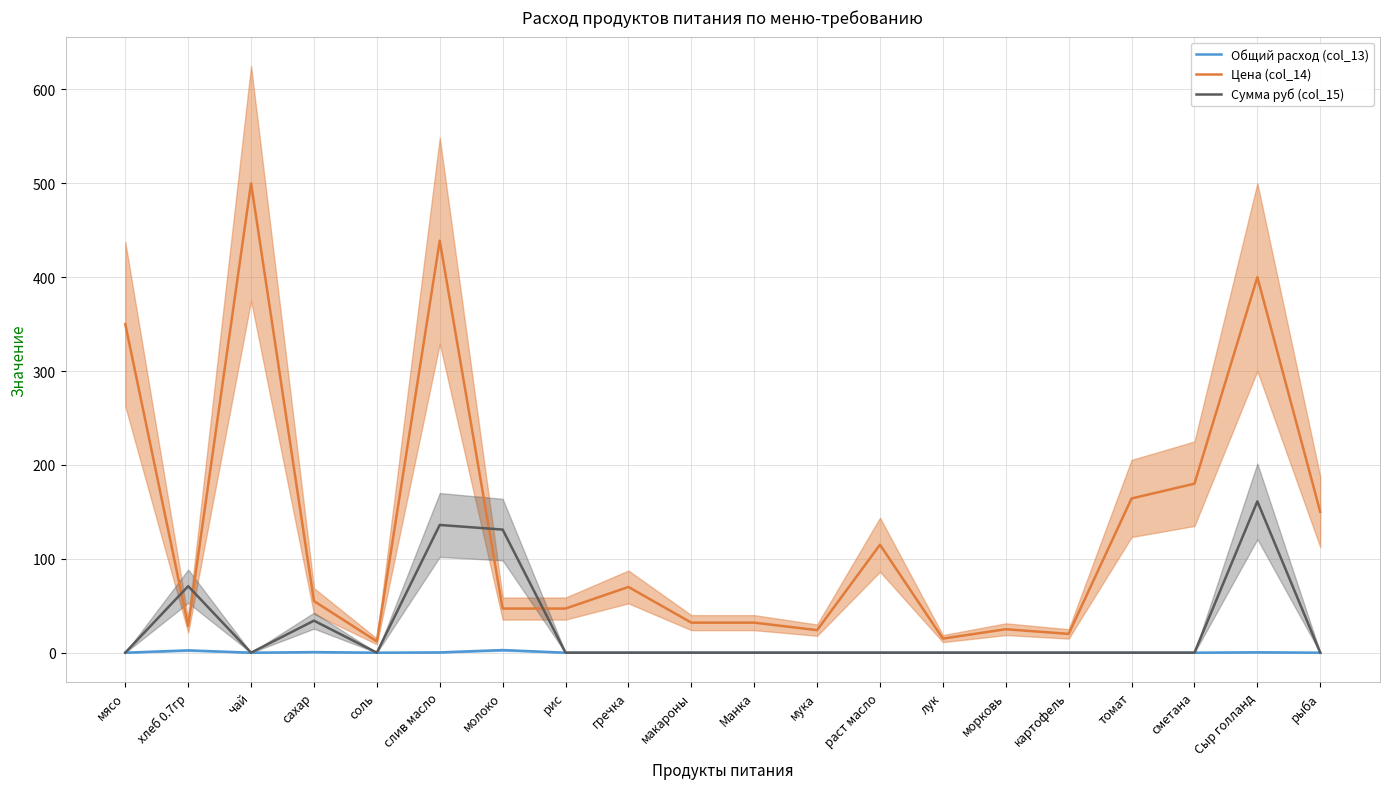

Which category has the lowest value across all series?

мясо